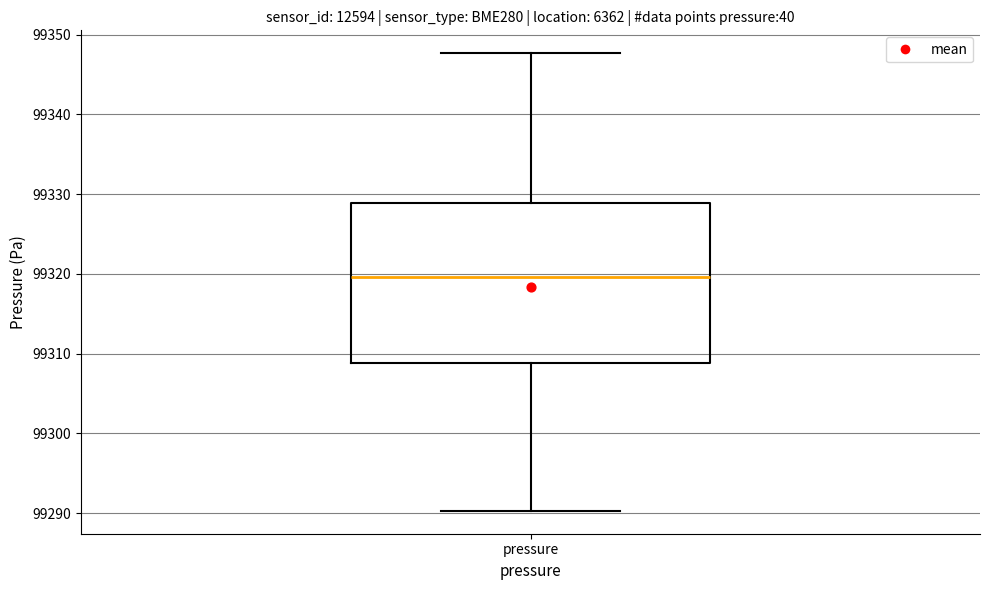

Where is the upper edge of the box for pressure on the y-axis? The values are not printed on the chart, so give them approximately, as read against the axis.

99329